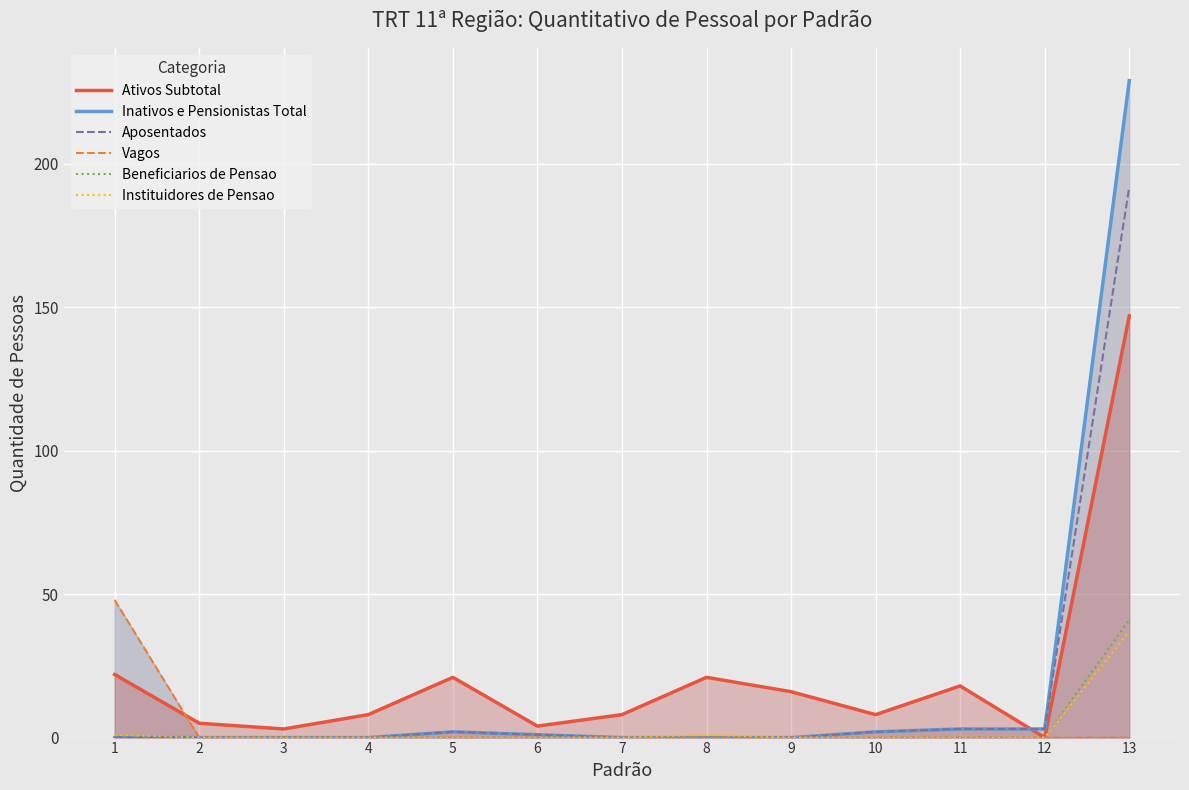

At how many categories does at least one series exceed 71?

1